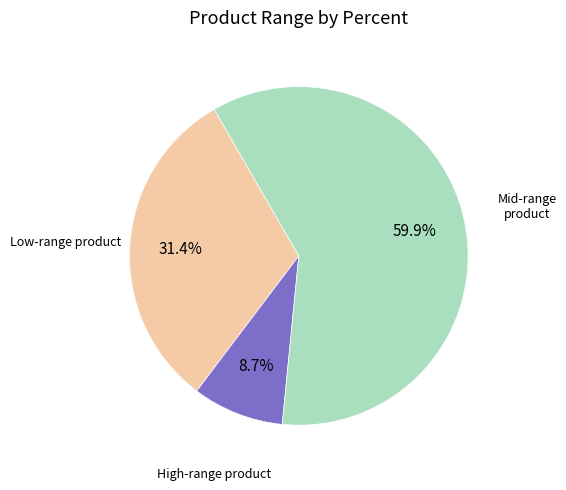

Is there any slice that represents more than half of the pie?

Yes